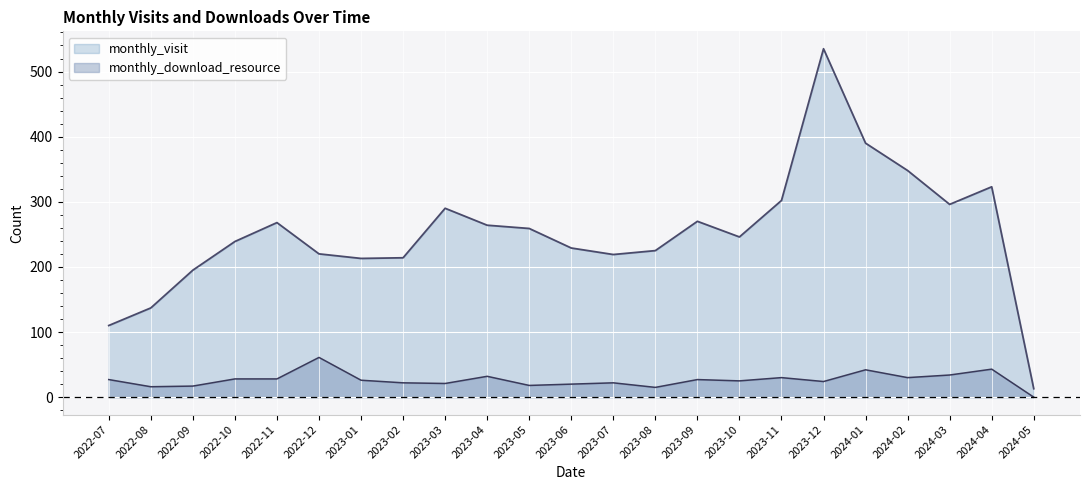

The monthly_visit series shows 268 at 2022-11. True or false?

True